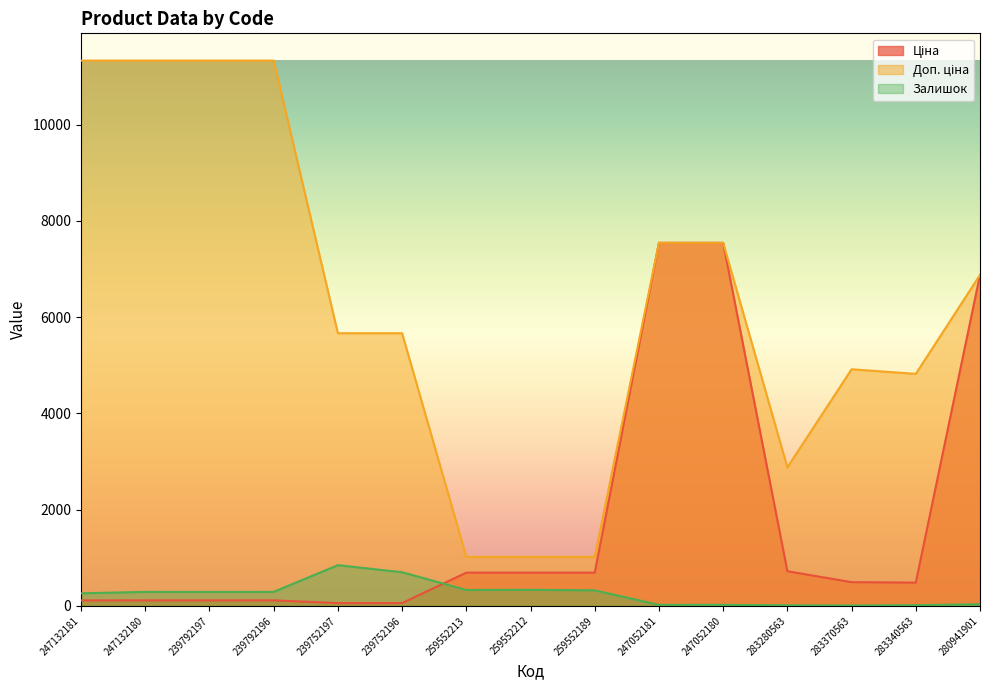

What is the label of the 15th point from the left?

280941901